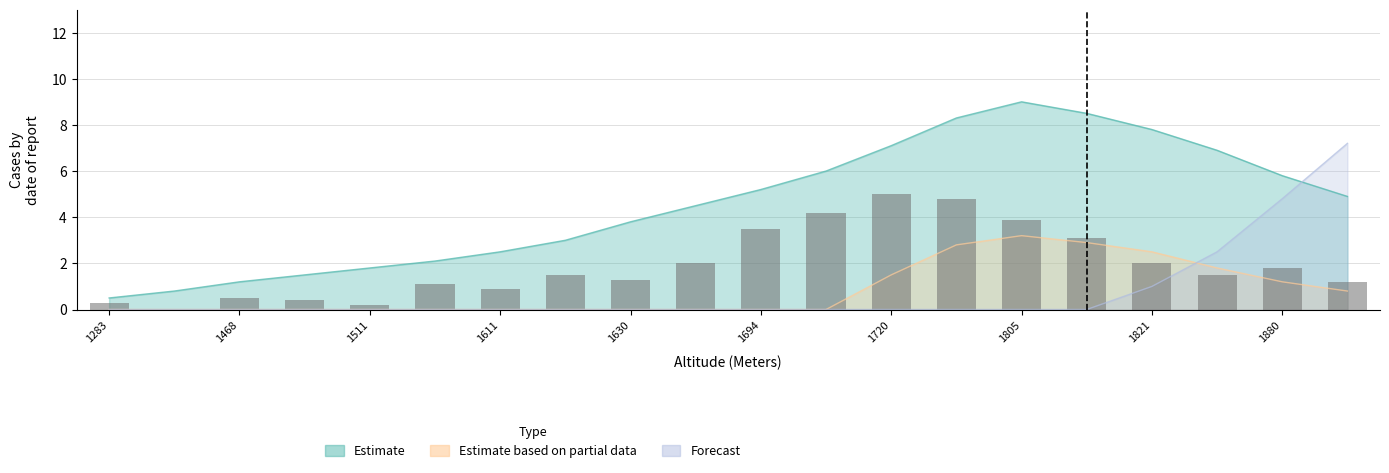

What is the total value across all series at 1805?

12.2